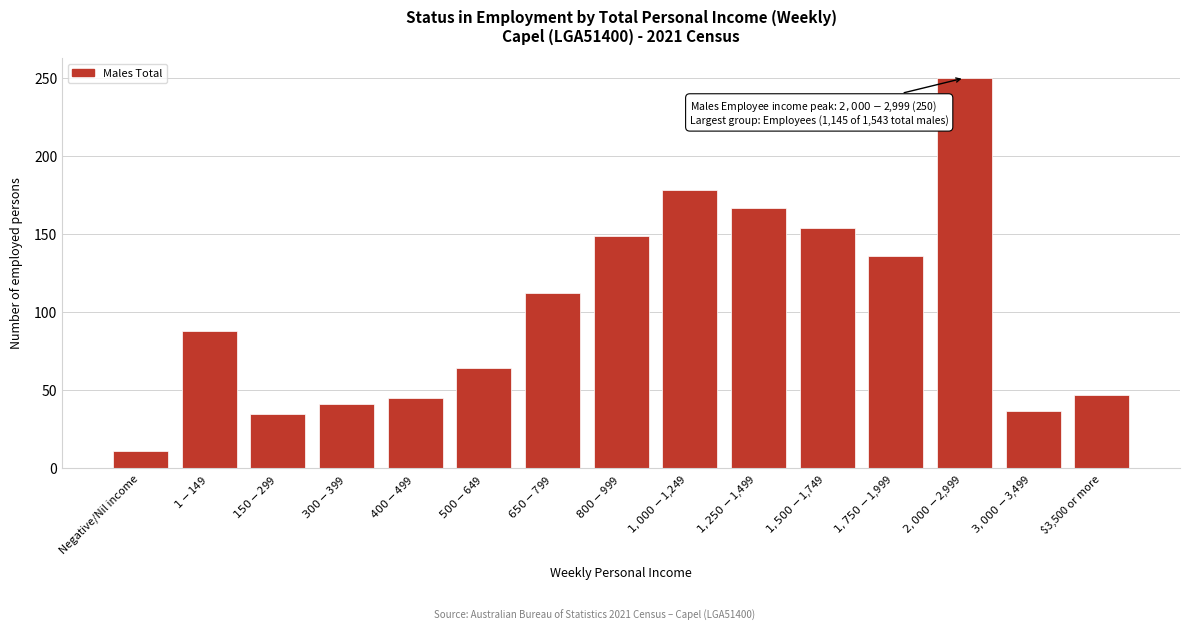

Reading left to right, list all the values displayed in this chart.

11	88	35	41	45	64	112	149	178	167	154	136	250	37	47